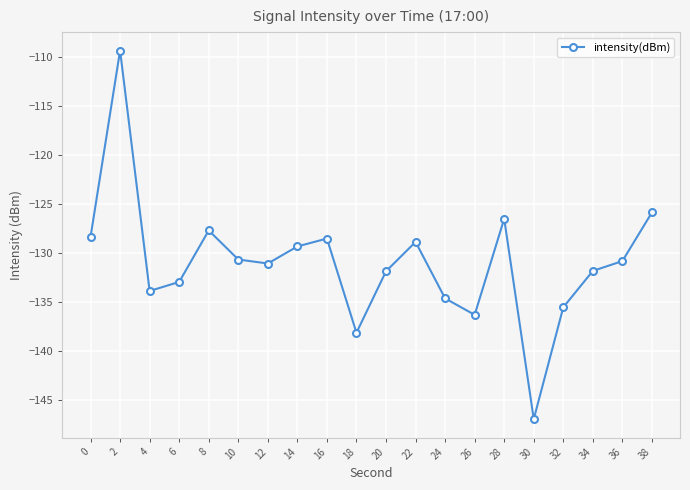

The value at 22 is -128.9. True or false?

True